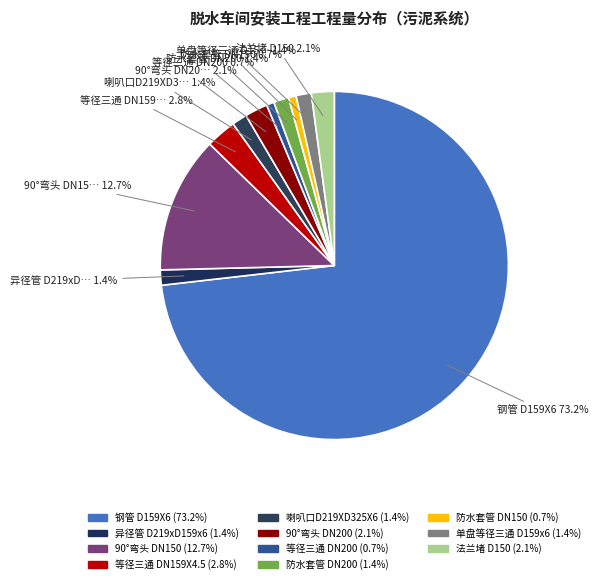

How many slices are in this pie chart?

11